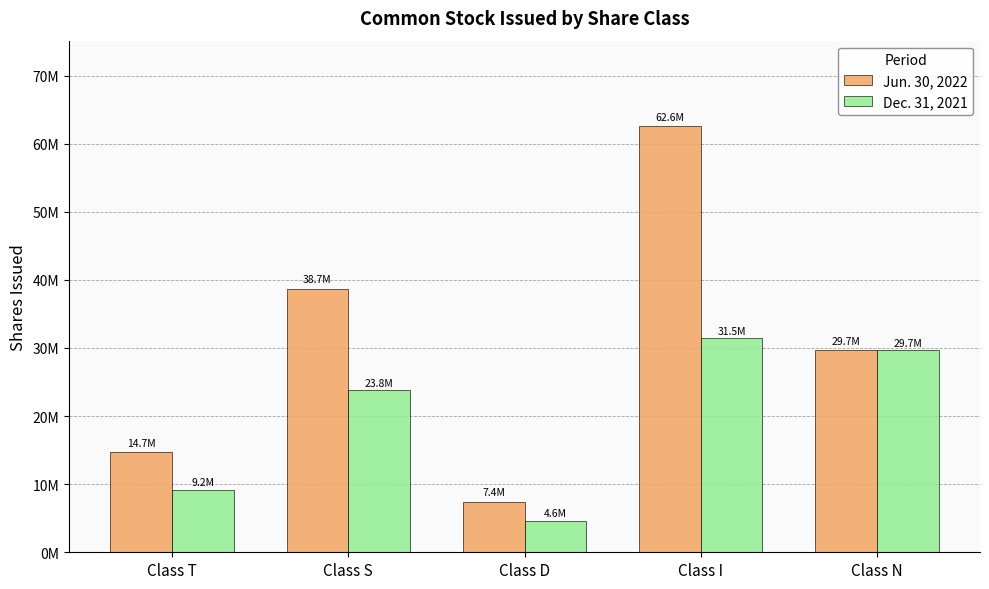

Which category has the highest value in the Dec. 31, 2021 series?

Class I